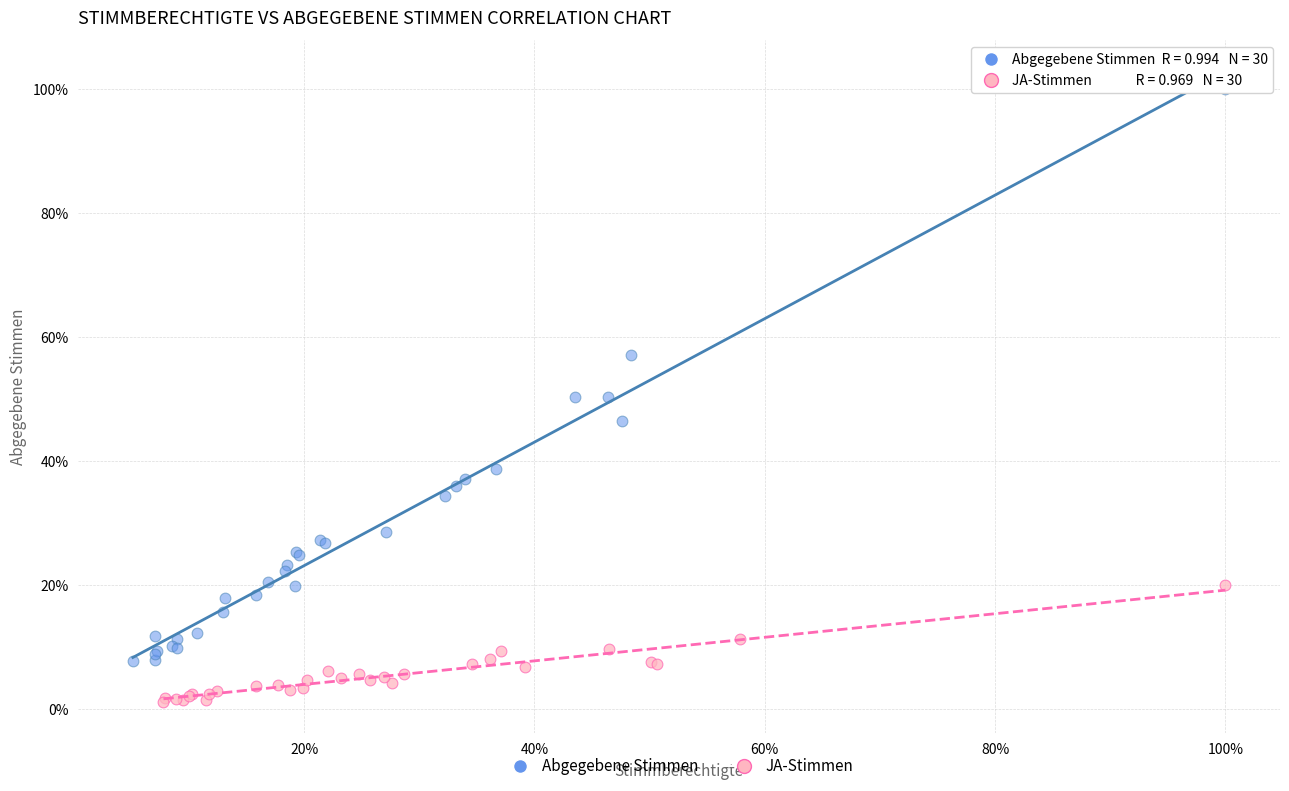

Which series has the largest Y range (max minus min)?

Abgegebene Stimmen